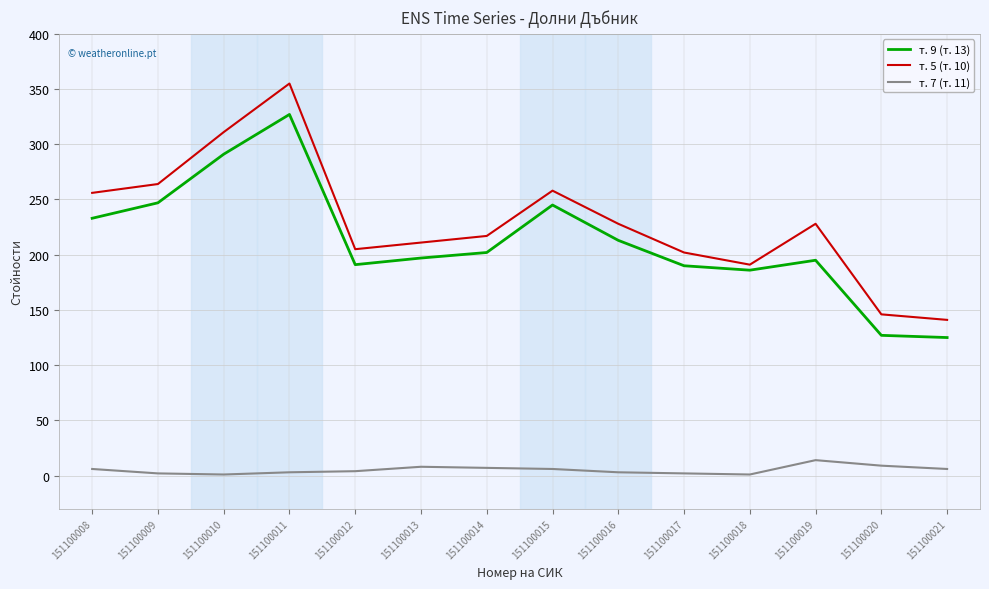

Which series has the largest range (max minus min)?

т. 5 (т. 10)